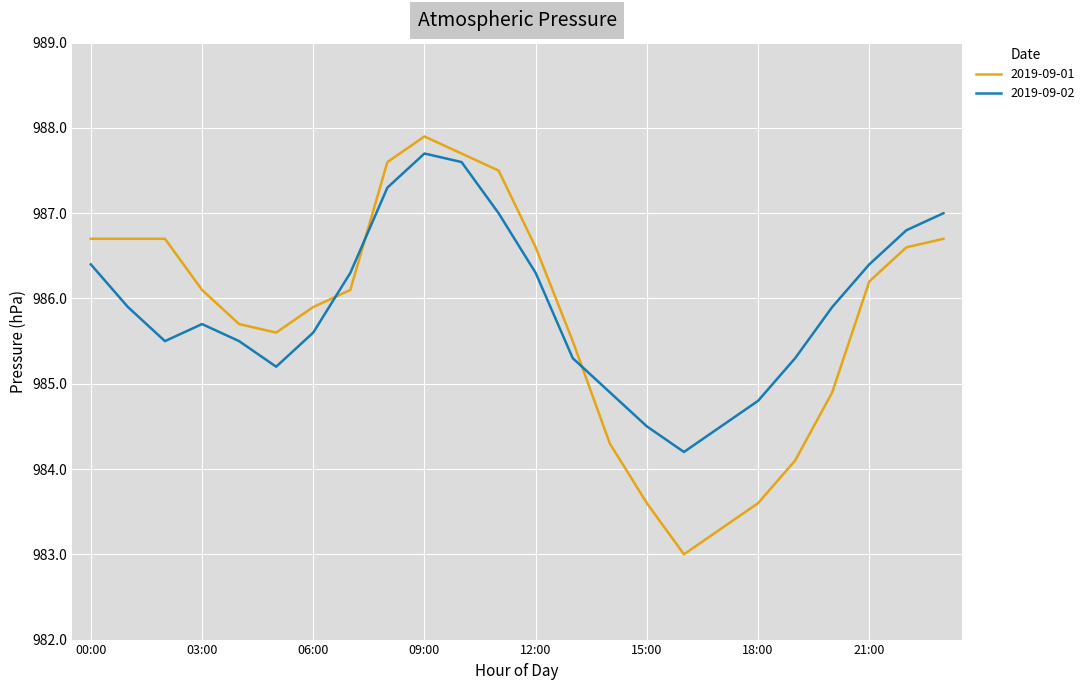

Which series has the largest range (max minus min)?

2019-09-01